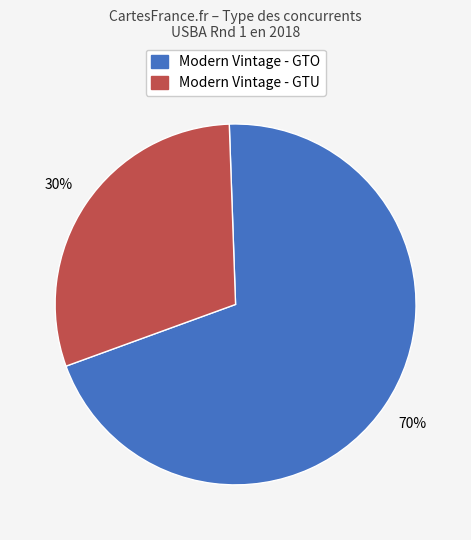

To the nearest percent, what is the combined percentage of Modern Vintage - GTO and Modern Vintage - GTU?

100%